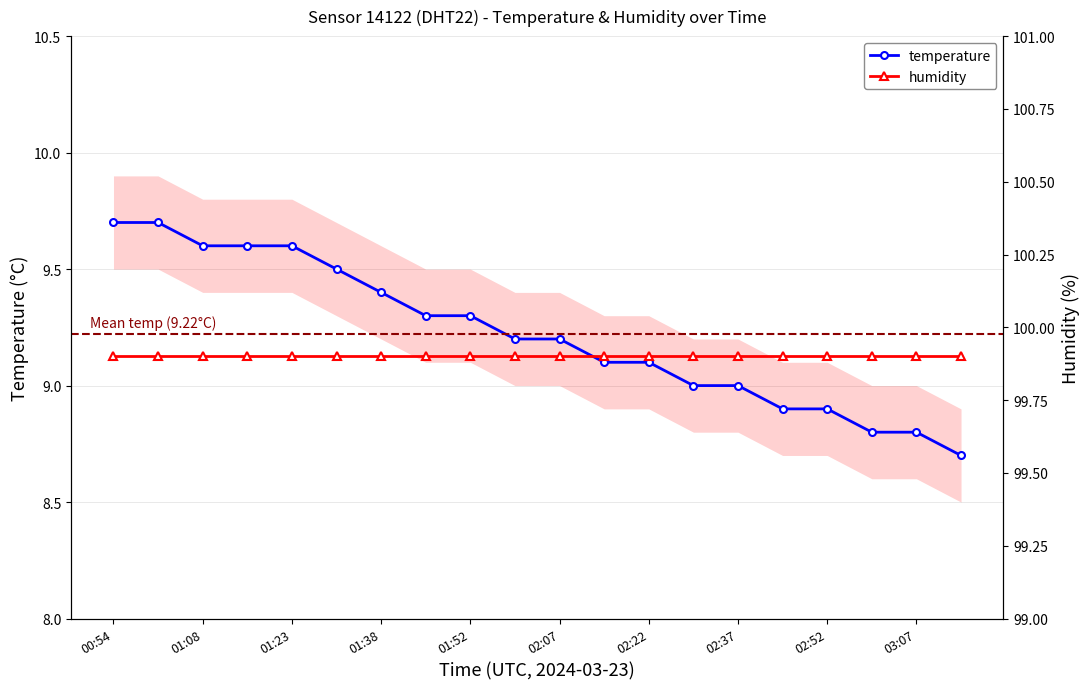

List the labels in order of value, largest first.

00:54, 01:01, 01:08, 01:16, 01:23, 01:30, 01:38, 01:45, 01:52, 02:00, 02:07, 02:14, 02:22, 02:29, 02:37, 02:44, 02:52, 02:59, 03:07, 03:14